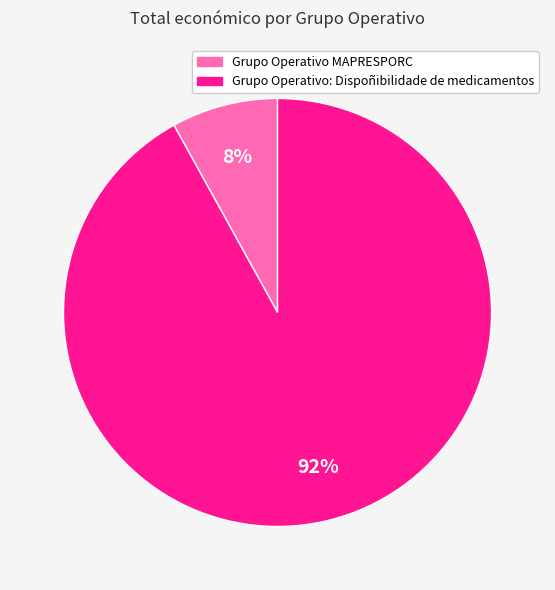

To the nearest percent, what is the difference between the largest and smallest slice percentages?

84%